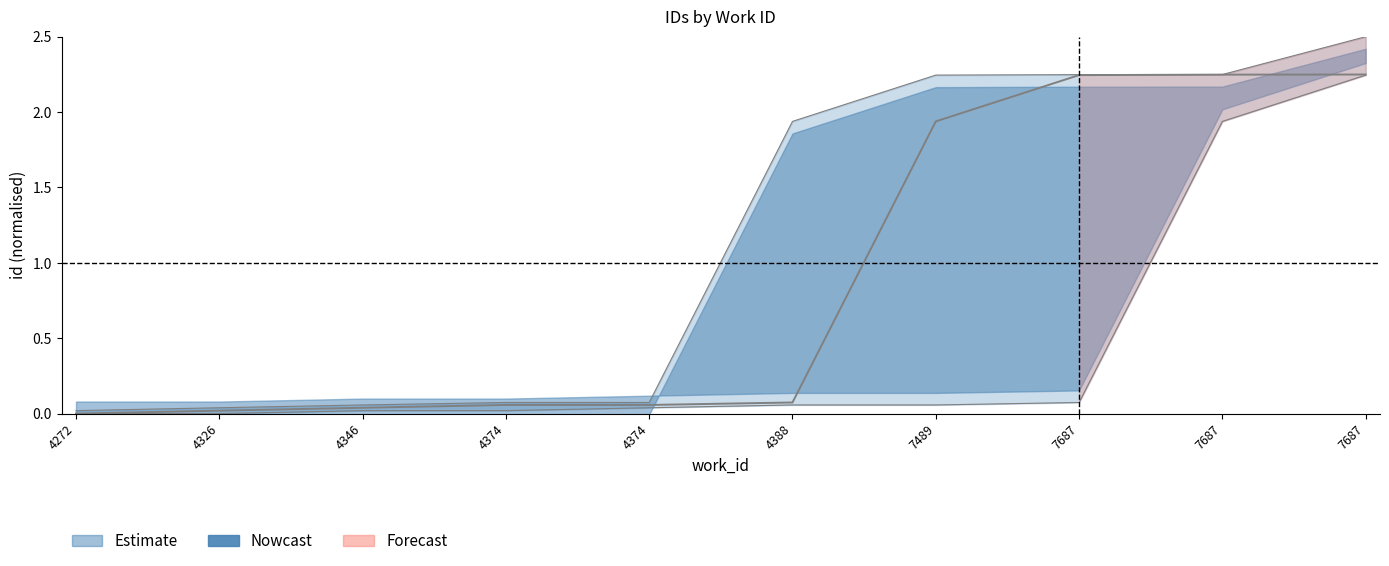

True or false: id_upper and id_lower cross at least once.

False